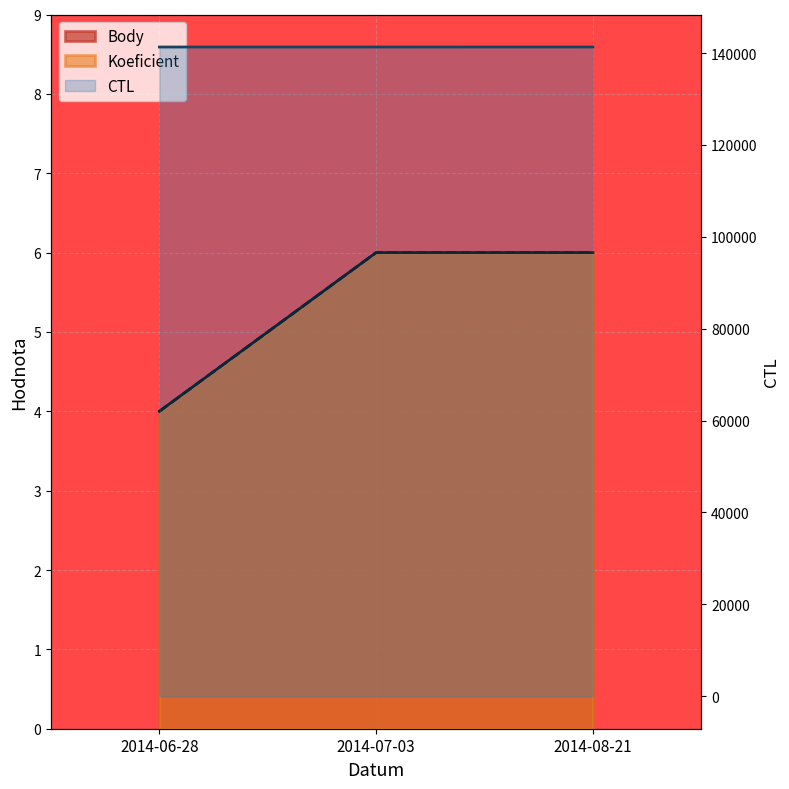

At which label is Body closest to 5?

2014-06-28